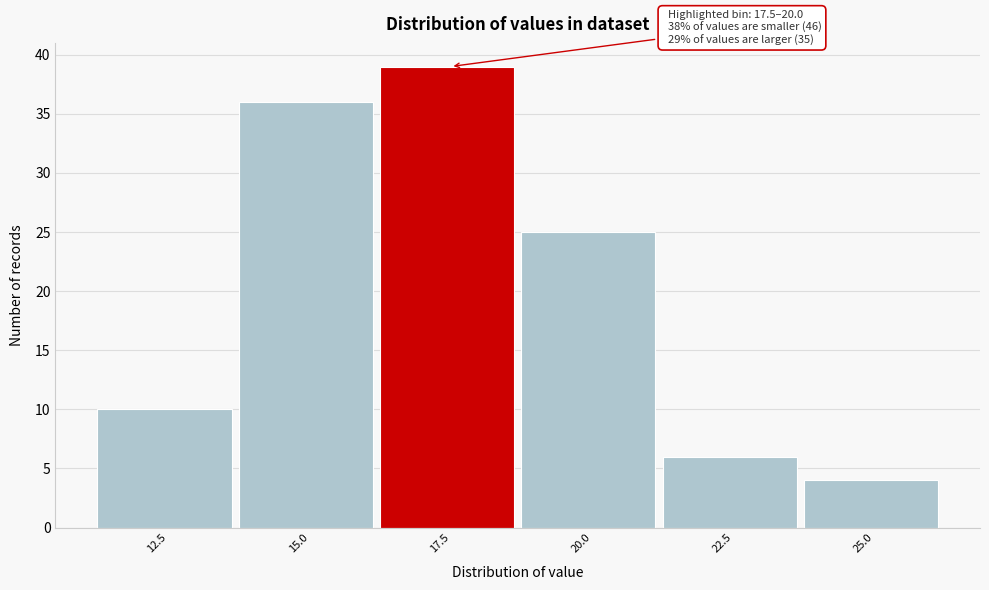

Reading right to left, list all the values displayed in this chart.

25.0=4	22.5=6	20.0=25	17.5=39	15.0=36	12.5=10